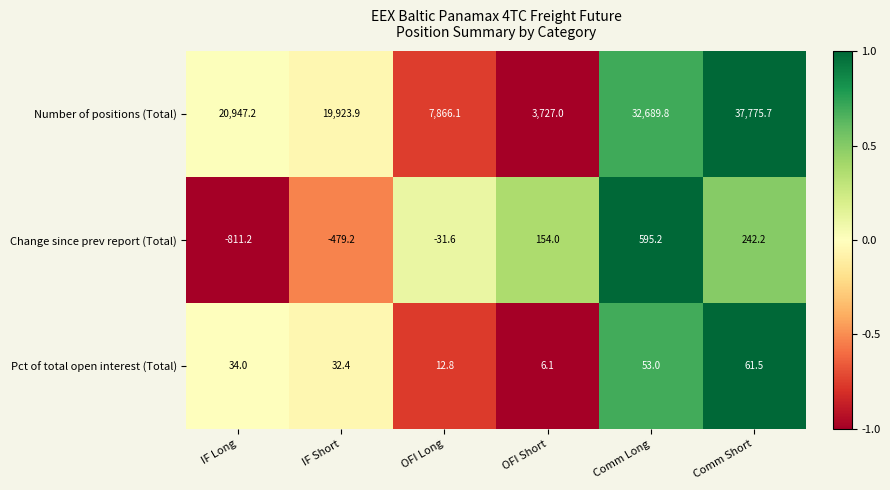

The value of Change since prev report (Total) at OFI Short is 90.5. True or false?

False